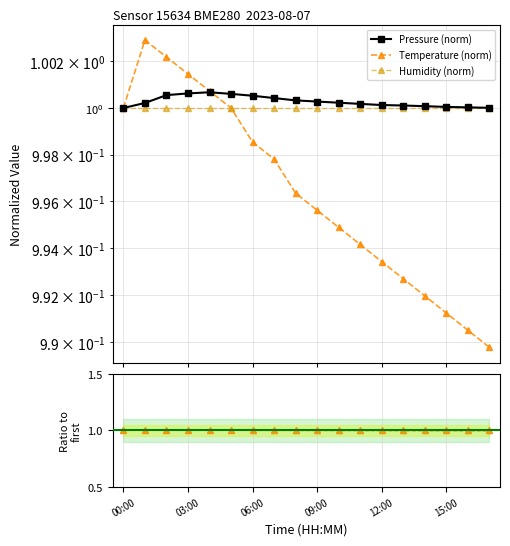

At which label is Temperature (norm) closest to 0?

17